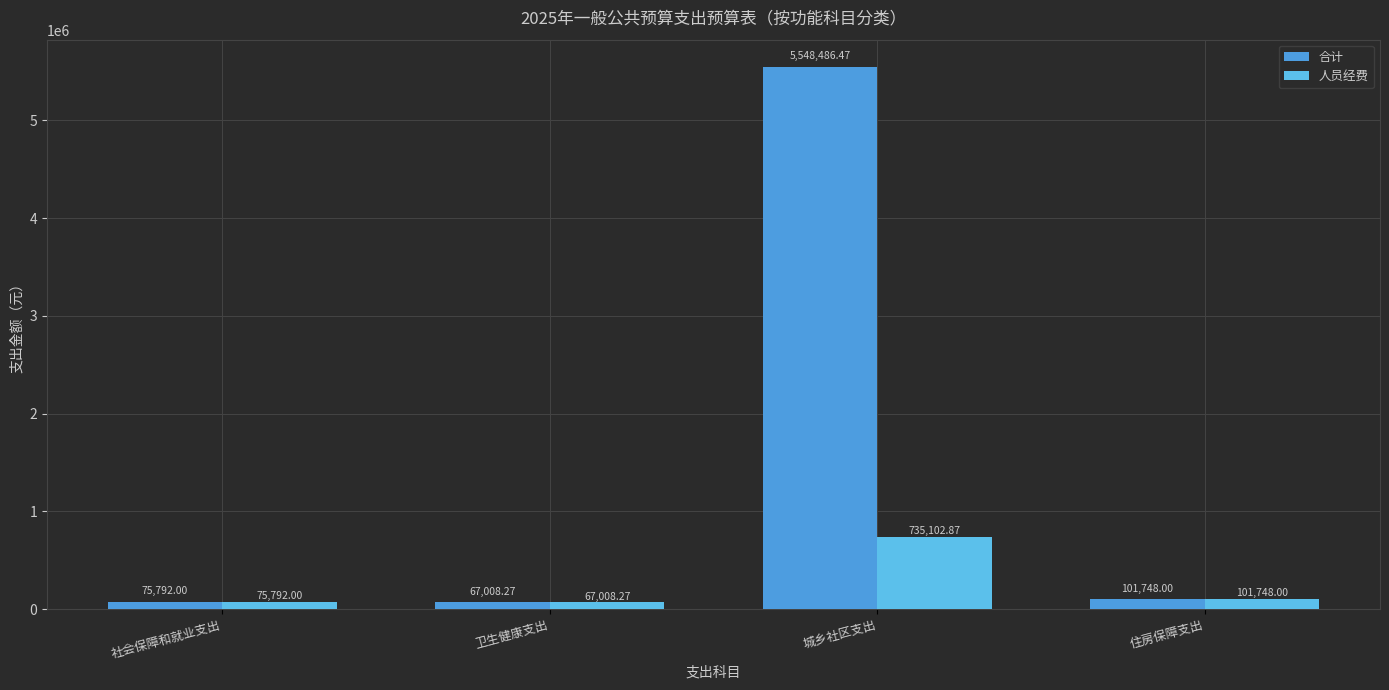

Reading left to right, transcribe all the data shown in this chart.

合计: 社会保障和就业支出=75792.0	卫生健康支出=67008.3	城乡社区支出=5548486.5	住房保障支出=101748.0
人员经费: 社会保障和就业支出=75792.0	卫生健康支出=67008.3	城乡社区支出=735102.9	住房保障支出=101748.0